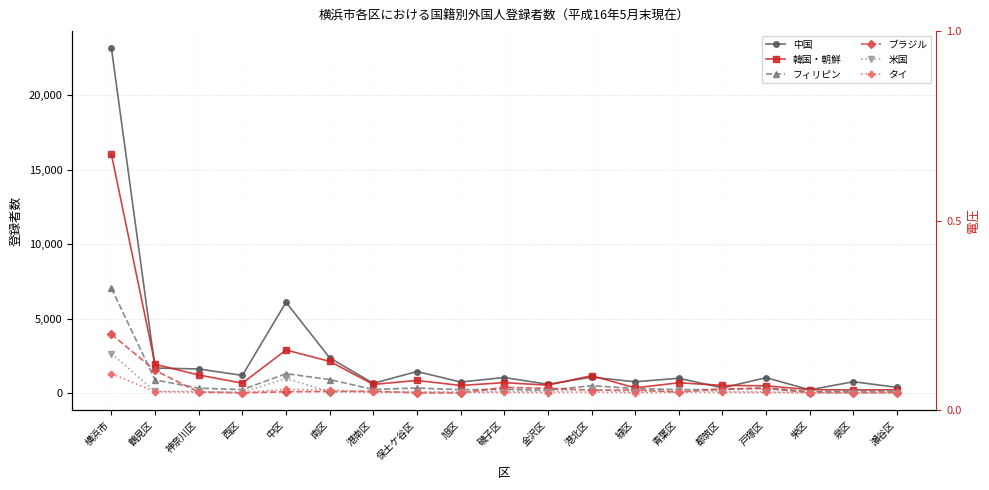

Reading right to left, what are all the values shown in this chart?

中国: 瀬谷区=393	泉区=772	栄区=226	戸塚区=1042	都筑区=358	青葉区=1005	緑区=766	港北区=1076	金沢区=599	磯子区=1053	旭区=751	保土ケ谷区=1456	港南区=663	南区=2373	中区=6104	西区=1194	神奈川区=1626	鶴見区=1692	横浜市=23149
韓国・朝鮮: 瀬谷区=234	泉区=217	栄区=237	戸塚区=496	都筑区=524	青葉区=700	緑区=358	港北区=1176	金沢区=538	磯子区=709	旭区=519	保土ケ谷区=857	港南区=588	南区=2138	中区=2899	西区=675	神奈川区=1219	鶴見区=1942	横浜市=16026
フィリピン: 瀬谷区=141	泉区=148	栄区=98	戸塚区=369	都筑区=248	青葉区=238	緑区=316	港北区=502	金沢区=202	磯子区=255	旭区=233	保土ケ谷区=350	港南区=250	南区=916	中区=1309	西区=242	神奈川区=338	鶴見区=893	横浜市=7048
ブラジル: 瀬谷区=45	泉区=37	栄区=46	戸塚区=313	都筑区=293	青葉区=71	緑区=215	港北区=206	金沢区=330	磯子区=392	旭区=23	保土ケ谷区=17	港南区=139	南区=111	中区=94	西区=26	神奈川区=73	鶴見区=1527	横浜市=3958
米国: 瀬谷区=22	泉区=34	栄区=44	戸塚区=83	都筑区=108	青葉区=248	緑区=50	港北区=263	金沢区=107	磯子区=101	旭区=73	保土ケ谷区=79	港南区=75	南区=89	中区=991	西区=49	神奈川区=119	鶴見区=122	横浜市=2657
タイ: 瀬谷区=34	泉区=35	栄区=19	戸塚区=48	都筑区=51	青葉区=62	緑区=31	港北区=81	金沢区=43	磯子区=50	旭区=57	保土ケ谷区=68	港南区=53	南区=220	中区=253	西区=42	神奈川区=67	鶴見区=97	横浜市=1311